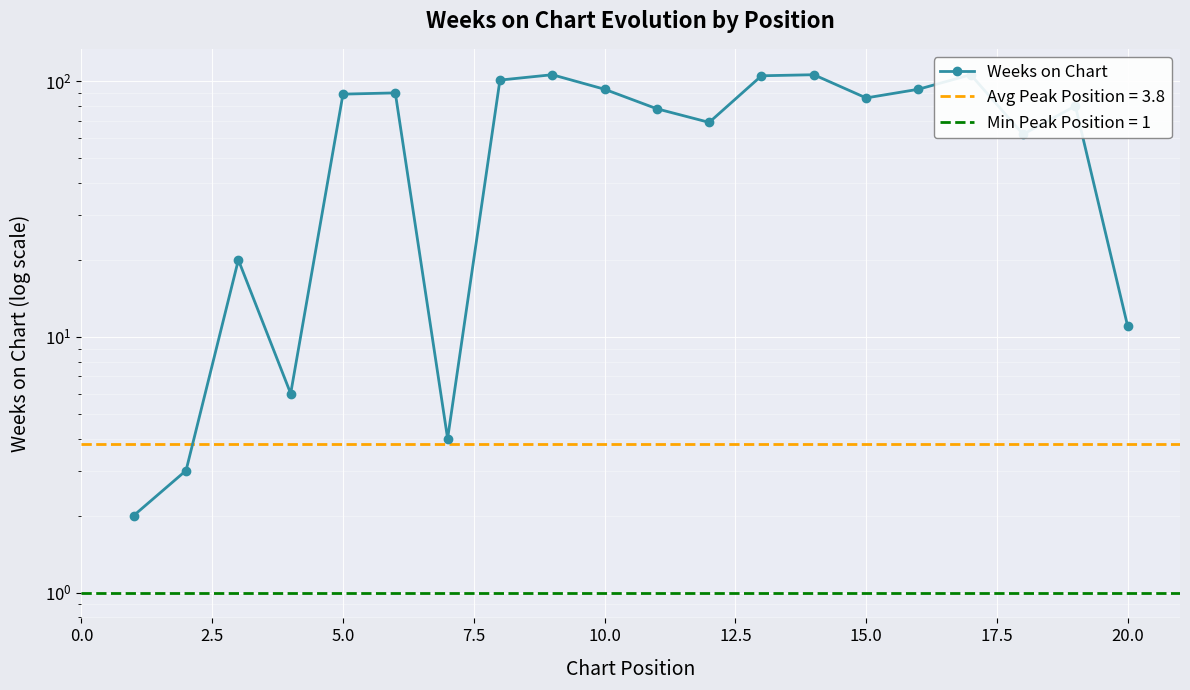

Is it true that the value at 16 is 57?

False